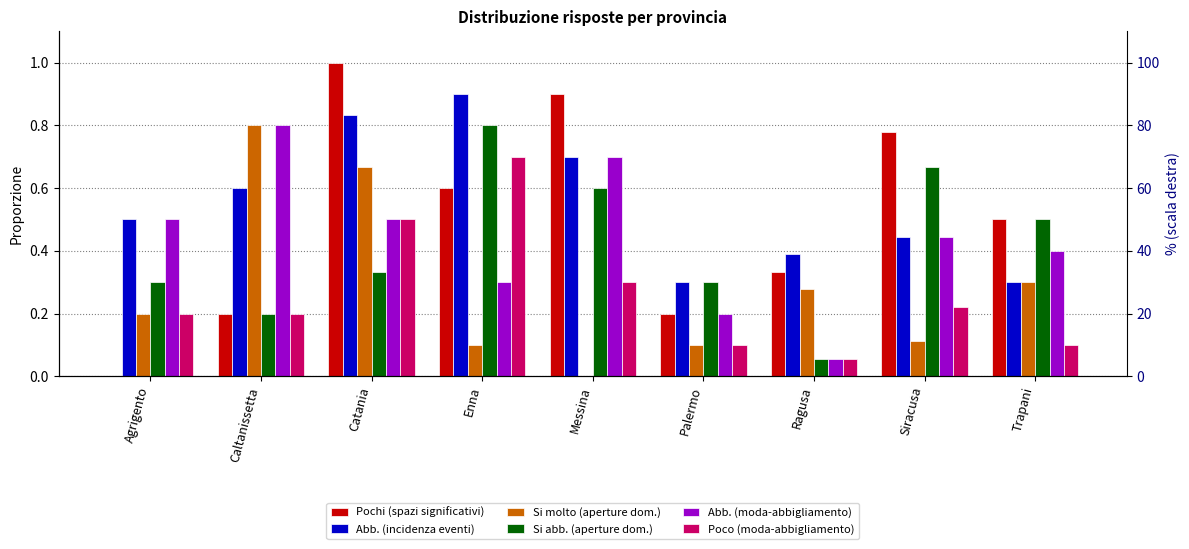

Does the chart contain any negative values?

No